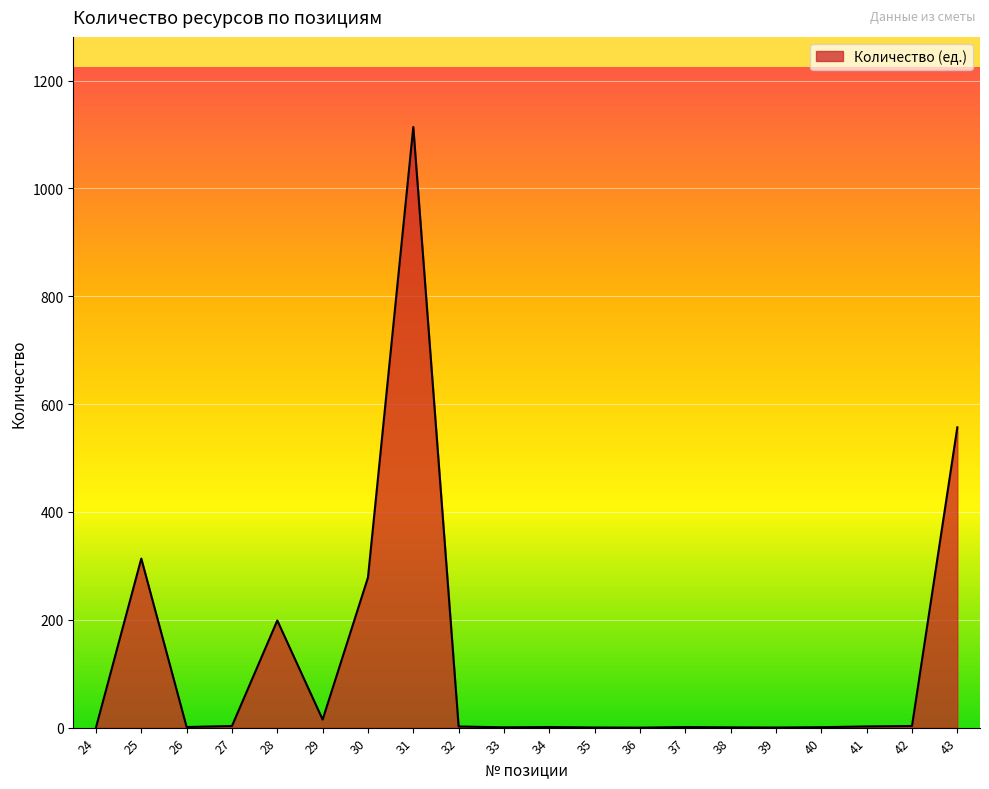

True or false: the data has more than 1 interior local peaks.

True